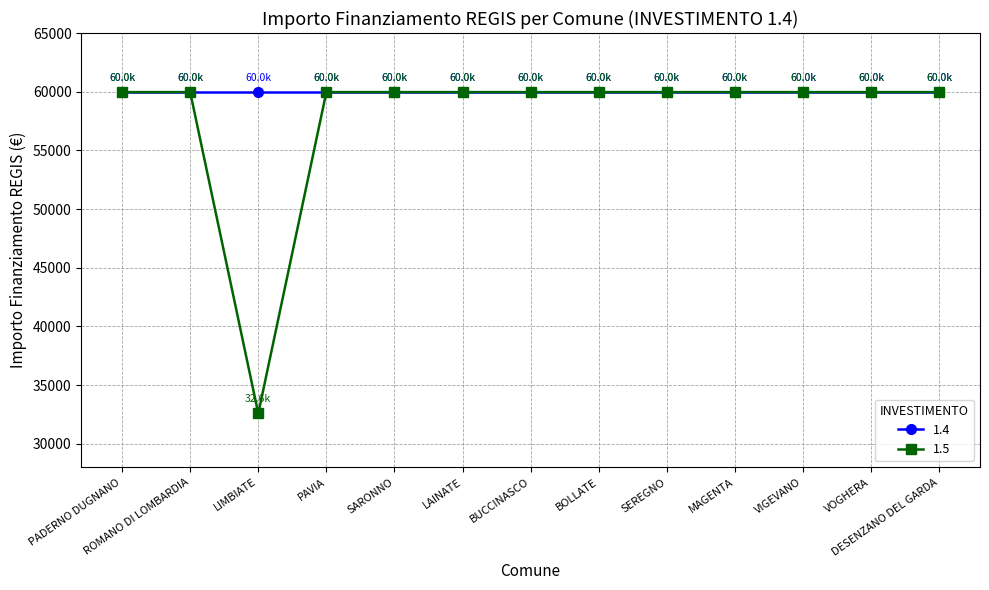

Rank the series by their average value, from highest to lowest.

1.4, 1.5